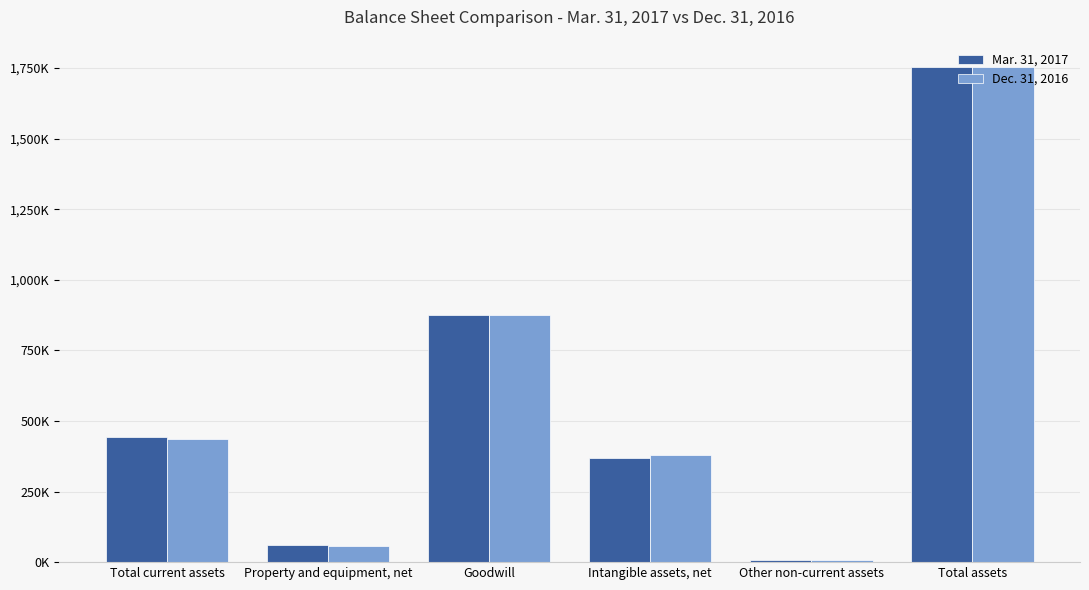

What is the approximate value of Mar. 31, 2017 at Property and equipment, net?

59568